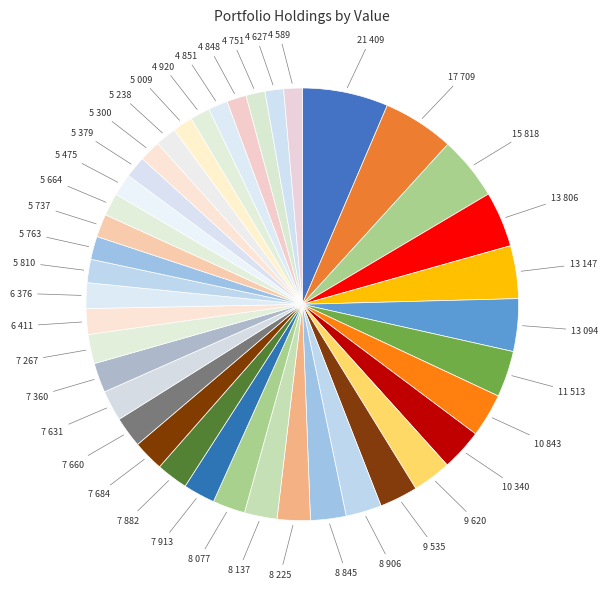

What is the largest slice in the pie chart?

FNB CORP PA